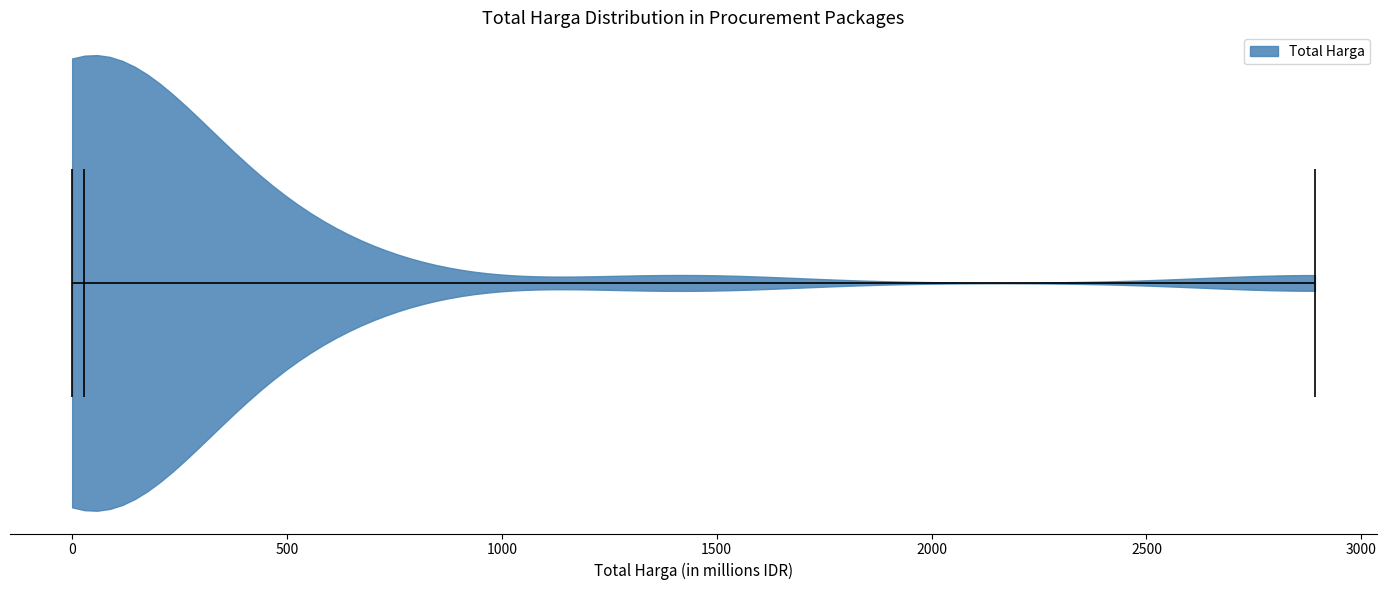

Read this violin plot against the x-axis: where its median line is, and the lowest and highest points the violin reaches. The values are not printed on the chart, so give them approximately, as read against the axis.

median line 50, lowest point 0, highest point 2900